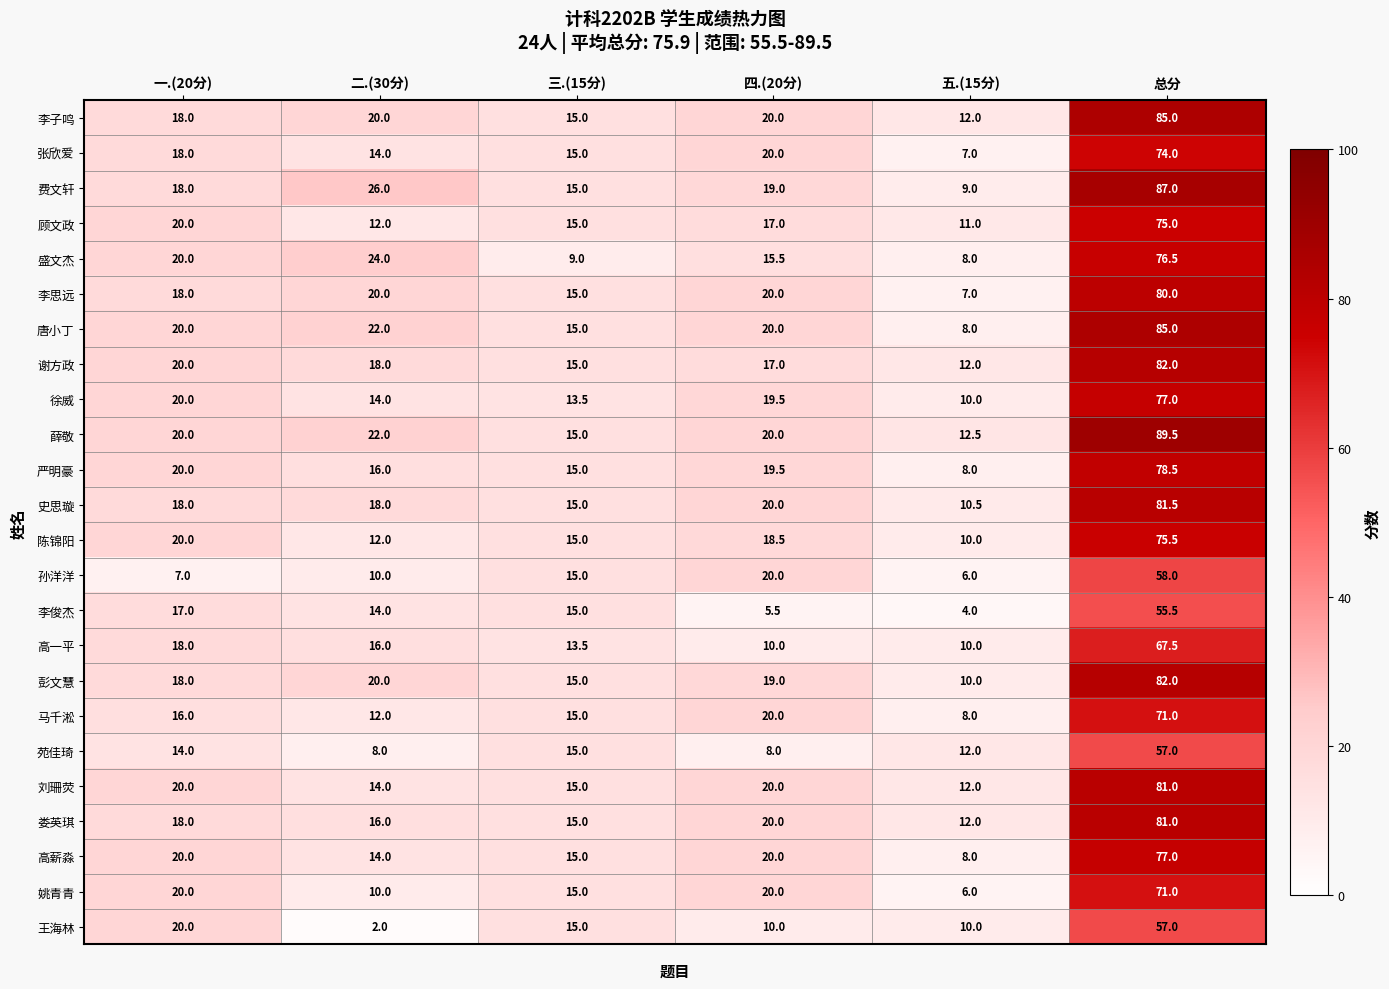

Is it true that 彭文慧 equals 5.3 at 三.(15分)?

False